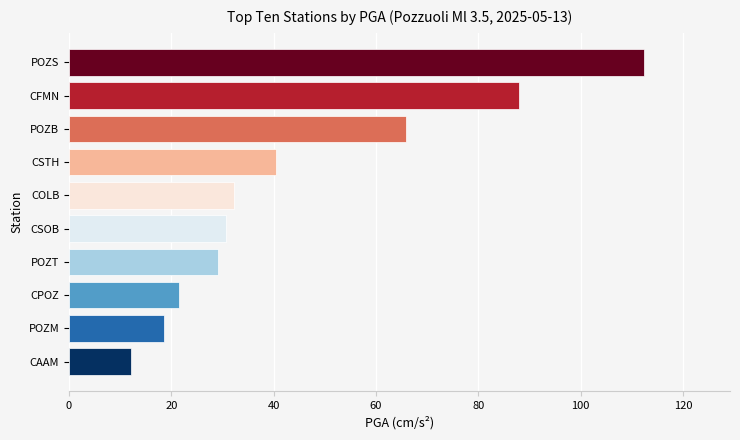

What is the approximate value at CSOB?

30.6